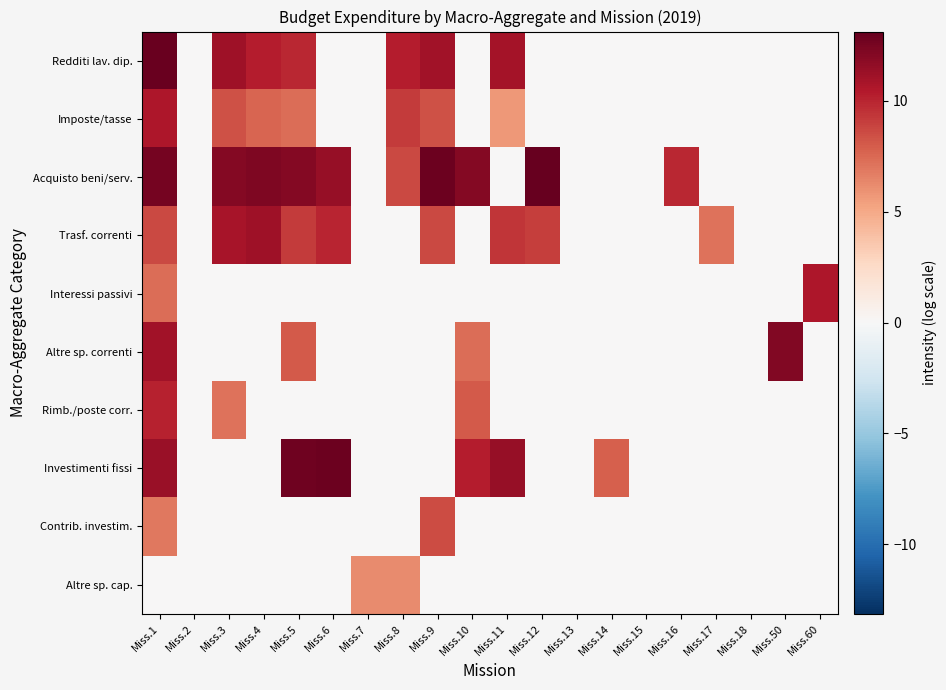

Which has a higher value, Miss.50 or Miss.18?

Miss.50